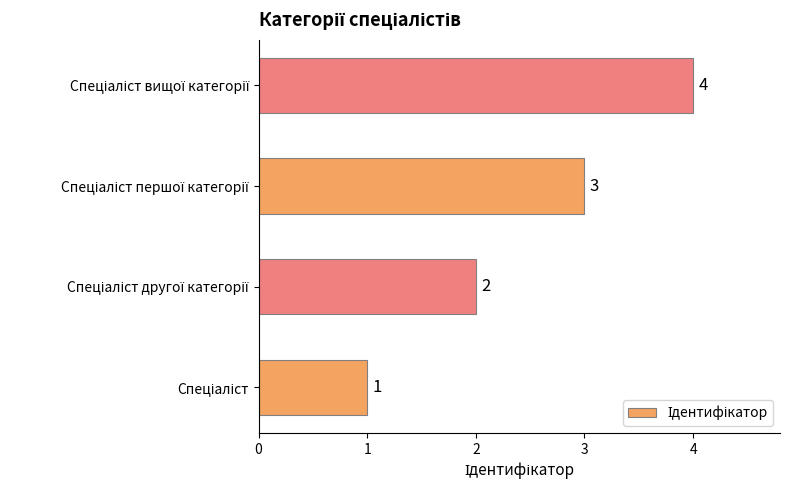

What is the sum of all values?

10